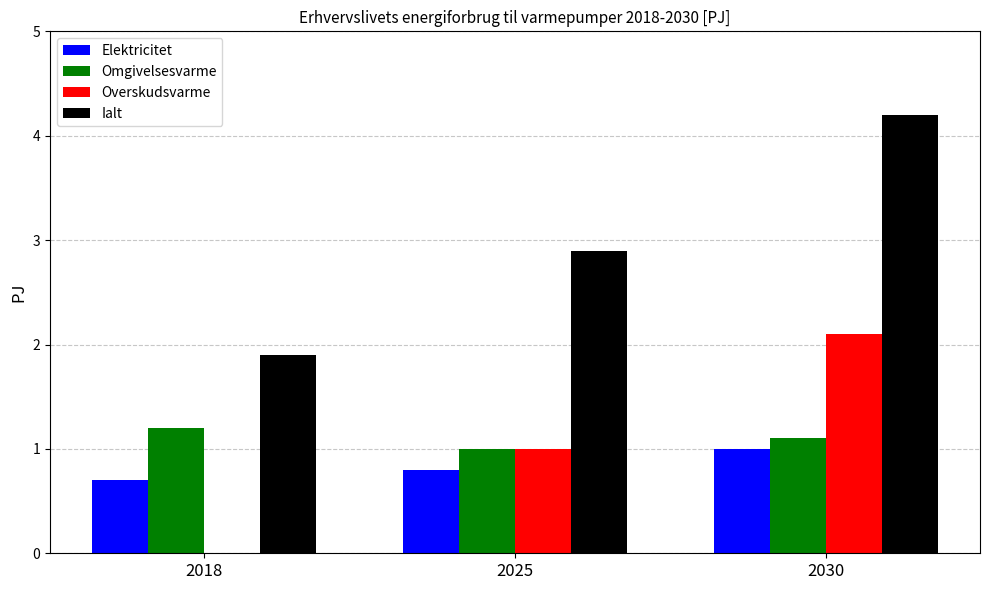

Which series has the largest total across all categories?

Ialt